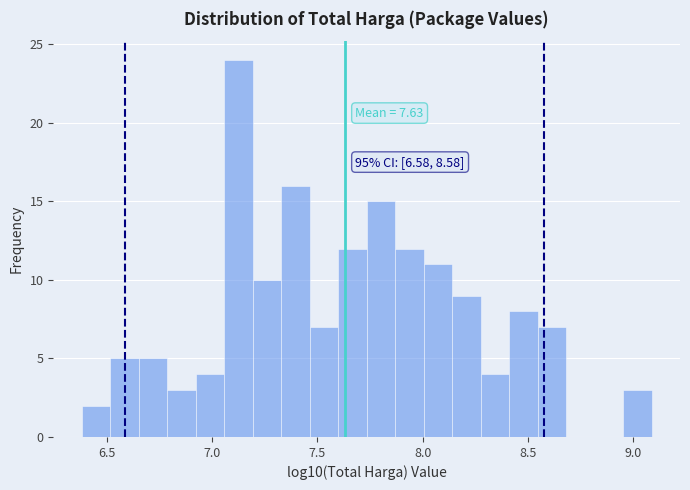

Read against the x-axis, roughly where is the centre of the tallest bar?

7.10